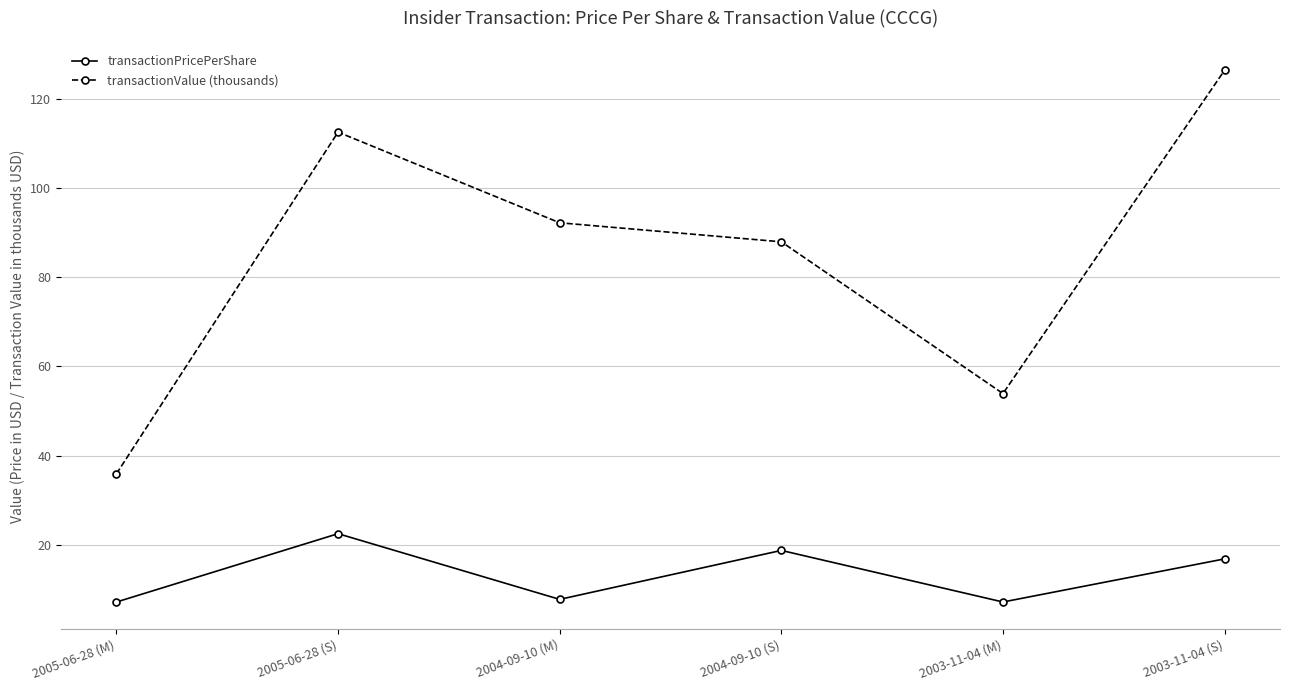

Reading left to right, list all the values displayed in this chart.

transactionPricePerShare: 7.2	22.5	7.8	18.8	7.2	16.9
transactionValue (thousands): 35.9	112.5	92.2	87.9	53.9	126.4